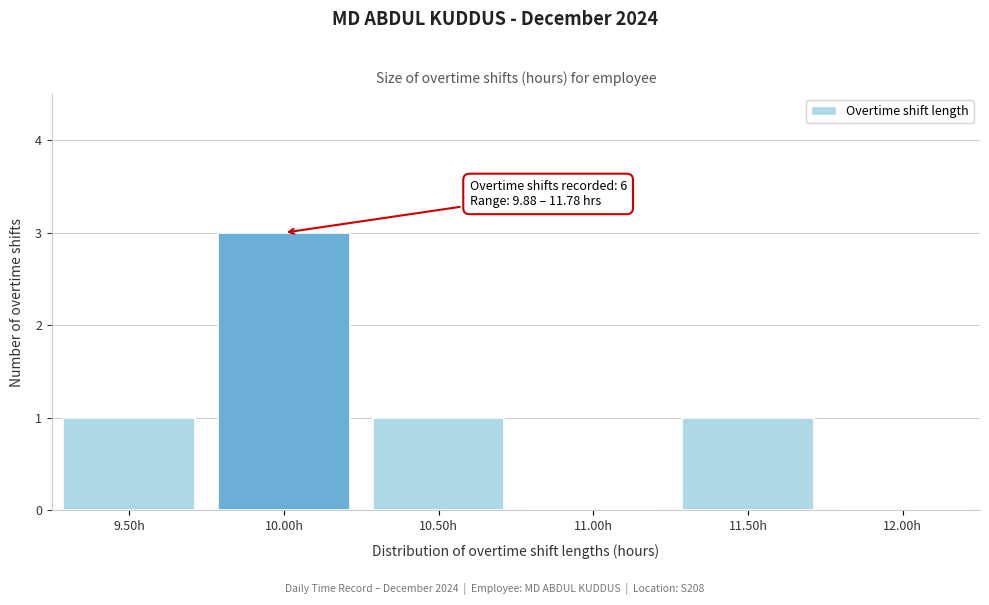

Reading left to right, transcribe all the data shown in this chart.

9.50h=1	10.00h=3	10.50h=1	11.00h=0	11.50h=1	12.00h=0